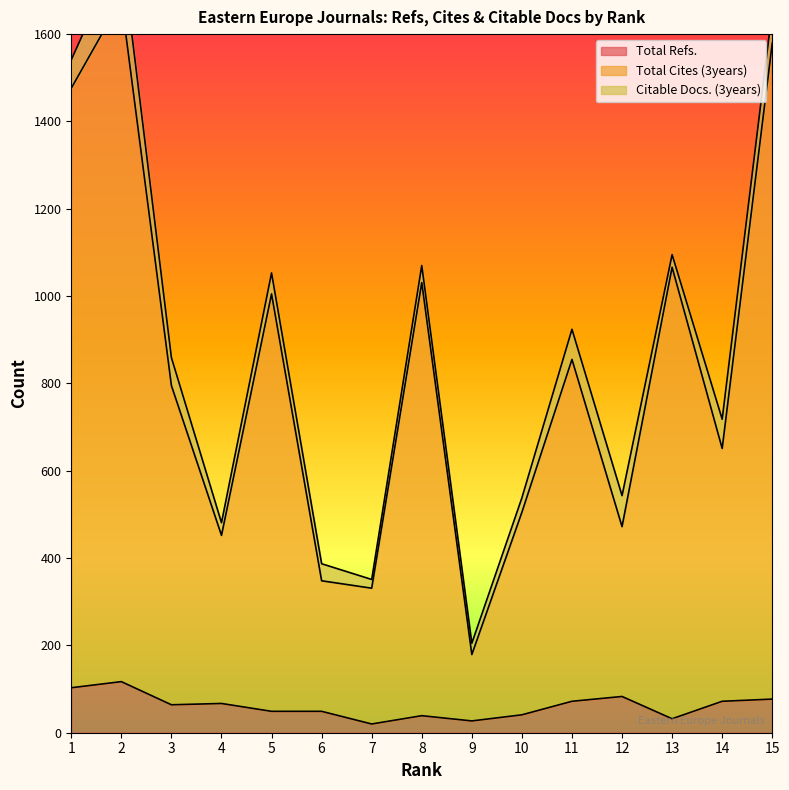

The value of Total Refs. at 2 is 55. True or false?

False